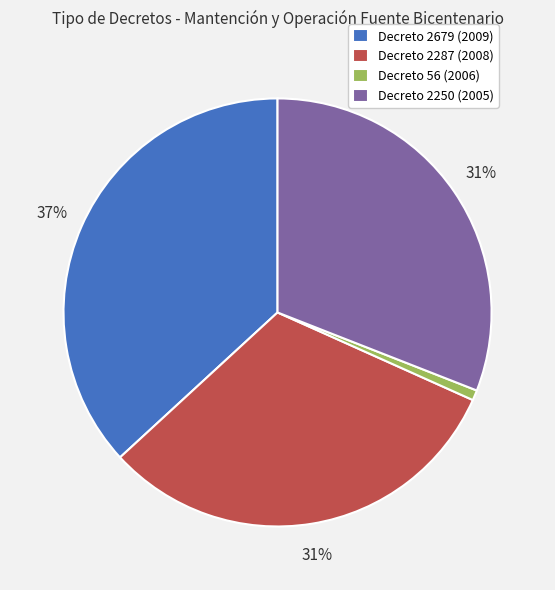

Between Decreto 2250 (2005) and Decreto 56 (2006), which is larger?

Decreto 2250 (2005)